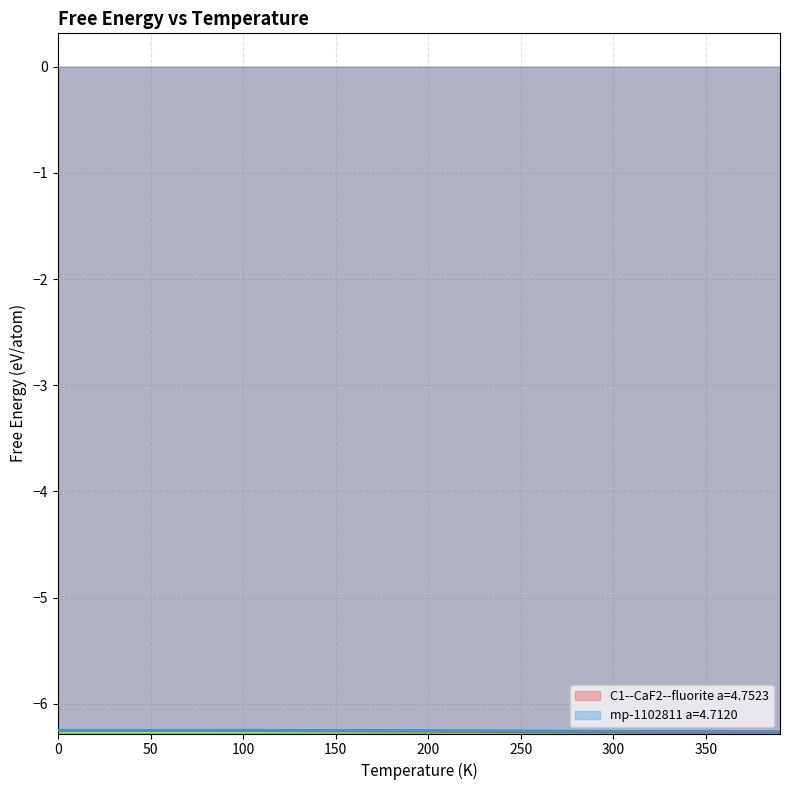

True or false: C1--CaF2--fluorite a=4.7523 and mp-1102811 a=4.7120 cross at least once.

False